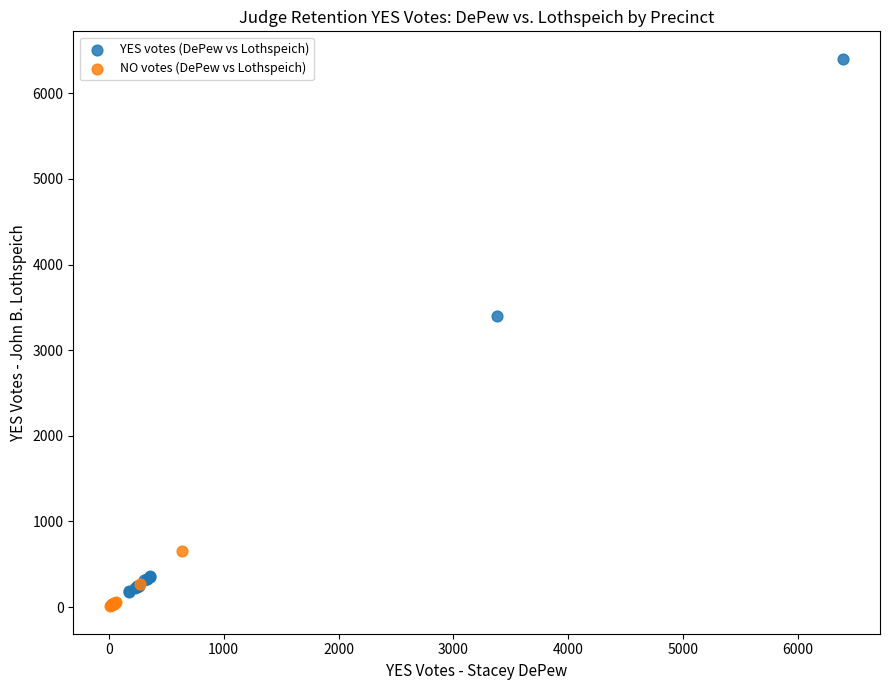

Which series has the widest spread of Y values?

YES votes (DePew vs Lothspeich)